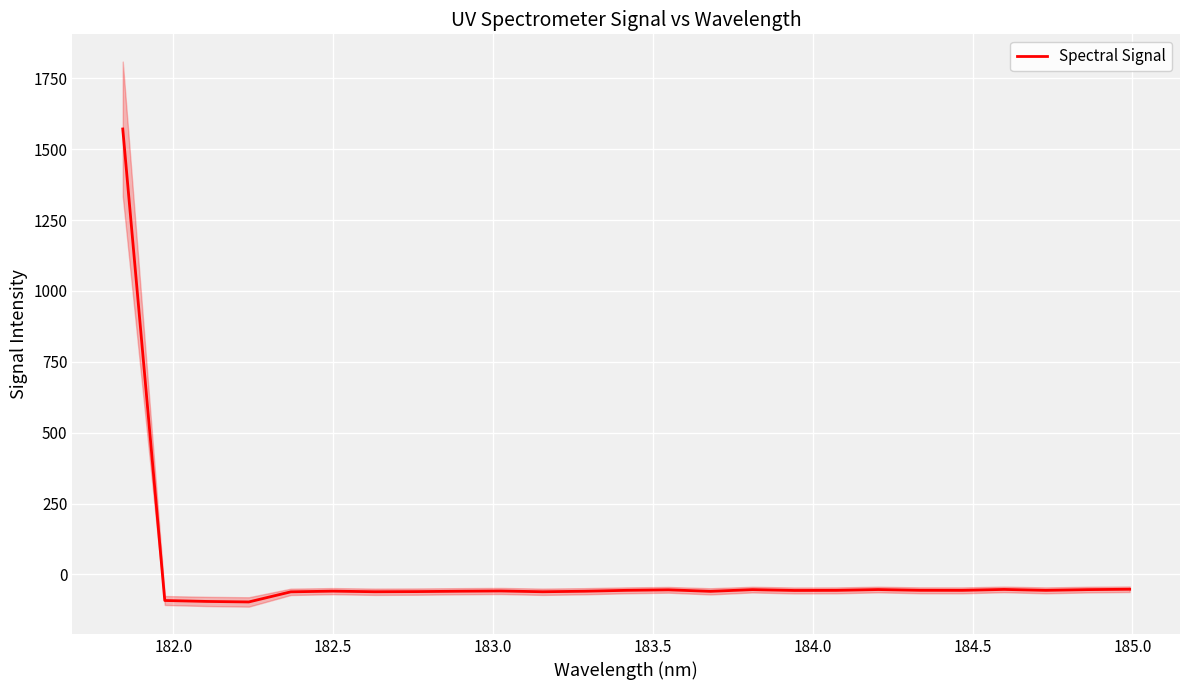

How many lines are shown in the chart?

1